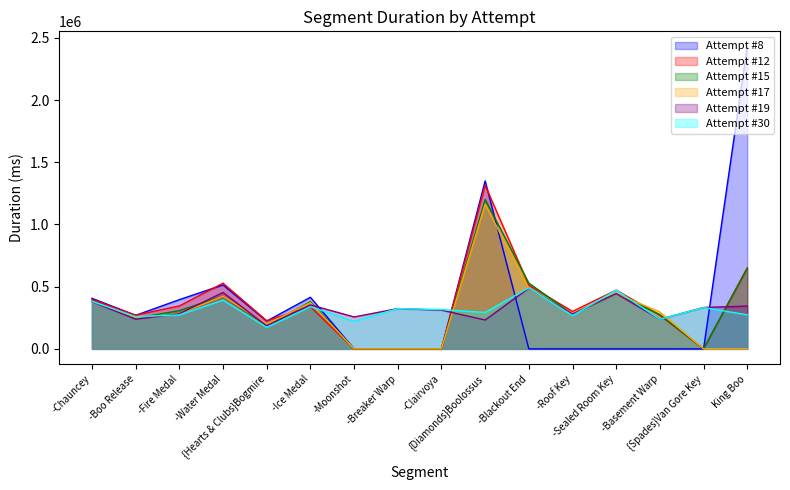

Does the chart have visible grid lines?

No